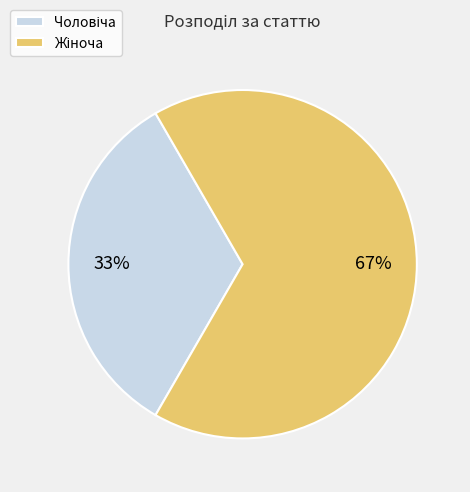

Does any single category account for the majority?

Yes